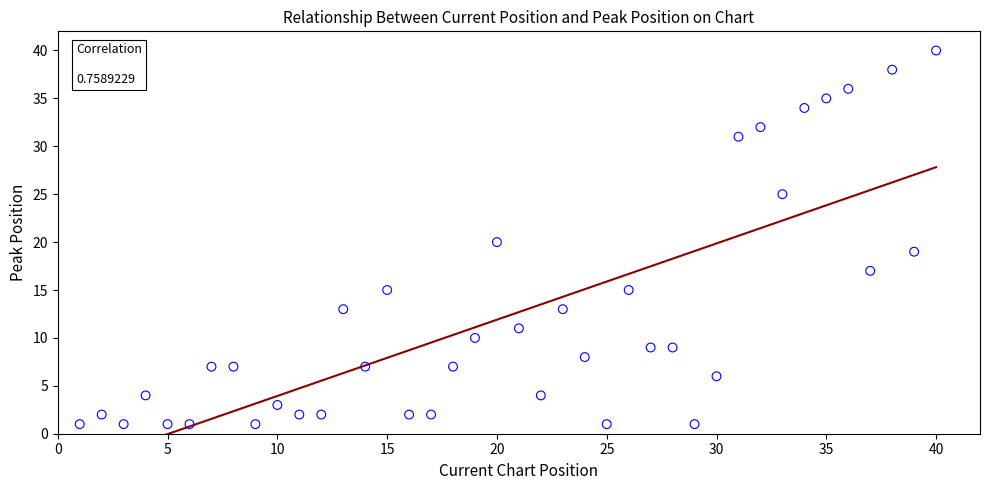

What is the range of Y values (max minus min)?

39